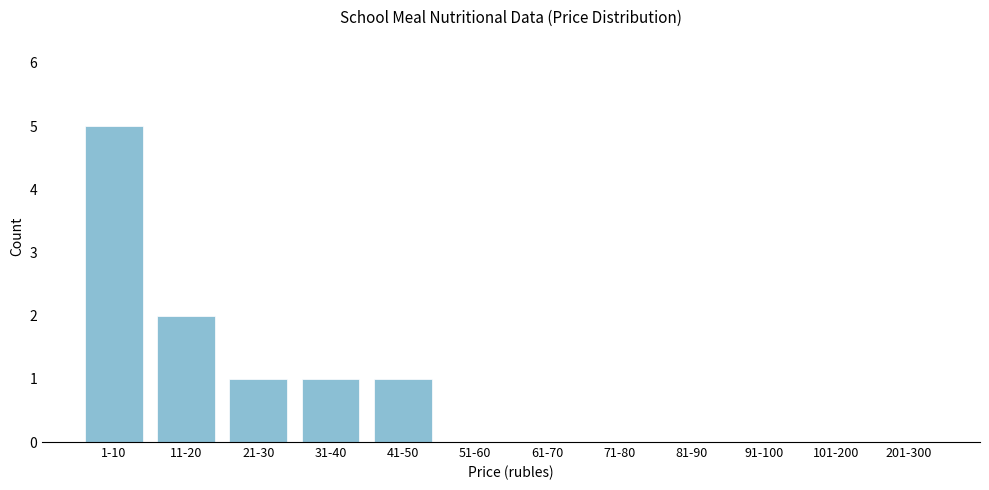

Reading right to left, transcribe all the data shown in this chart.

201-300=0	101-200=0	91-100=0	81-90=0	71-80=0	61-70=0	51-60=0	41-50=1	31-40=1	21-30=1	11-20=2	1-10=5